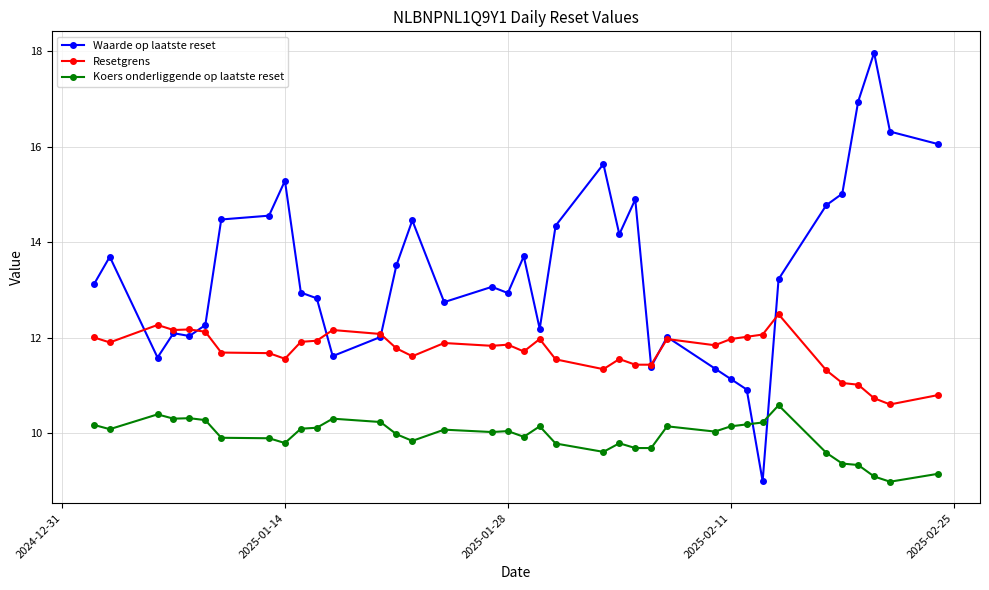

Which series has the largest total across all categories?

Waarde op laatste reset